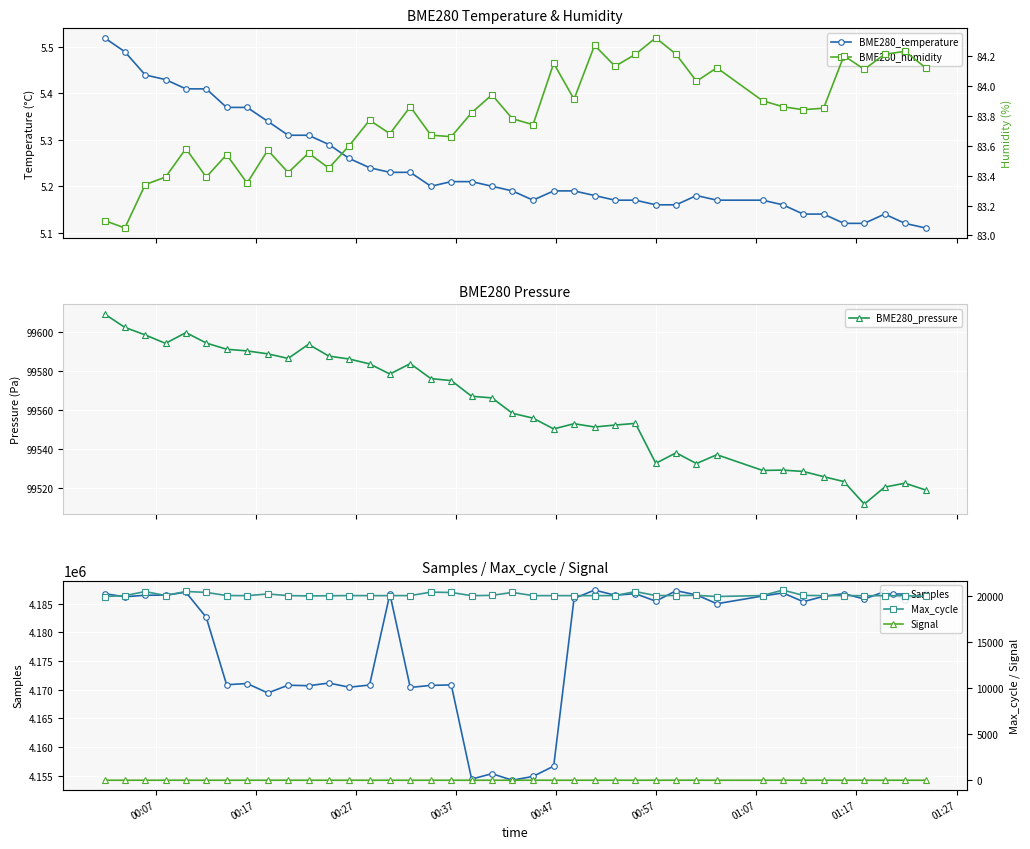

True or false: BME280_pressure has more than 0 interior local peaks.

True